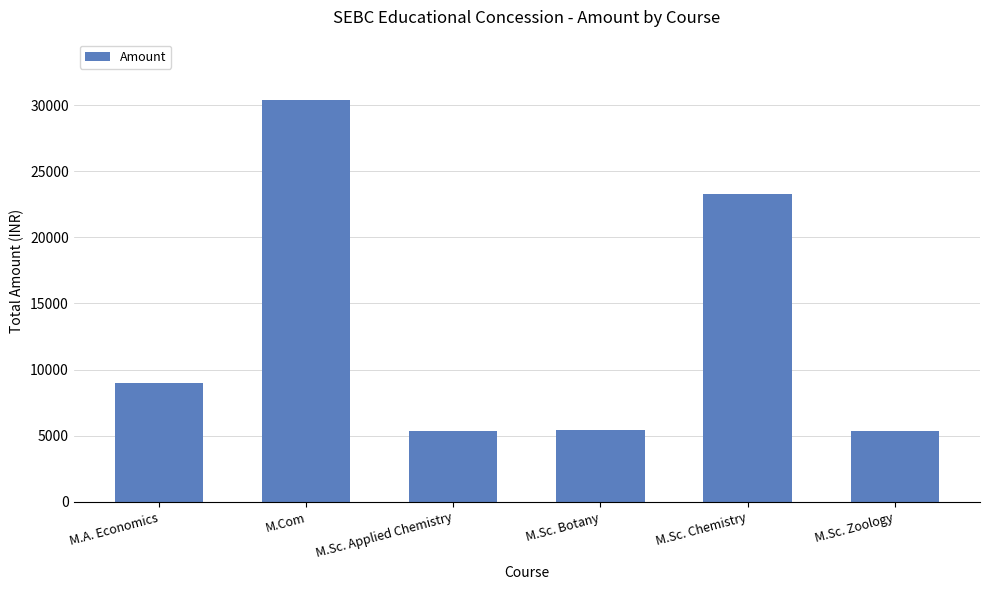

How many values are below 9015?

3